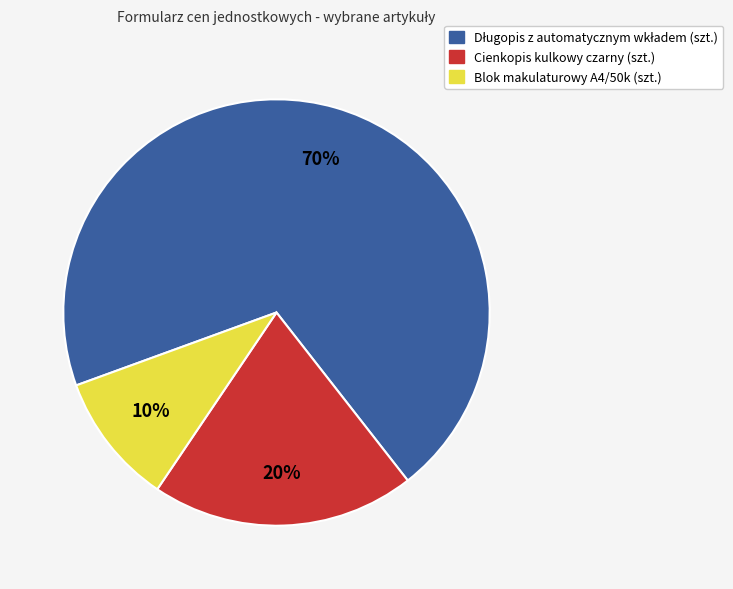

Which slice is the smallest?

Blok makulaturowy A4/50k (szt.)